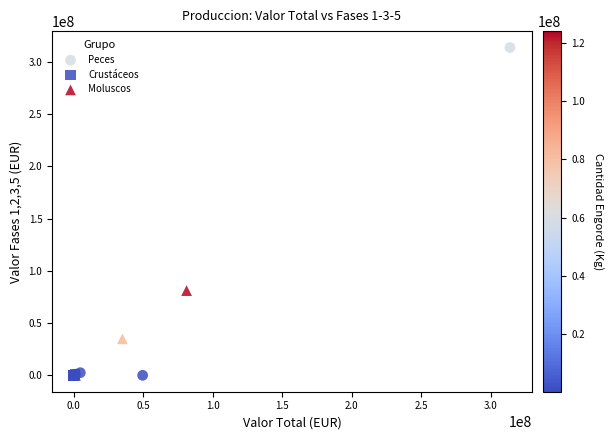

Which series reaches the maximum Y coordinate?

Peces